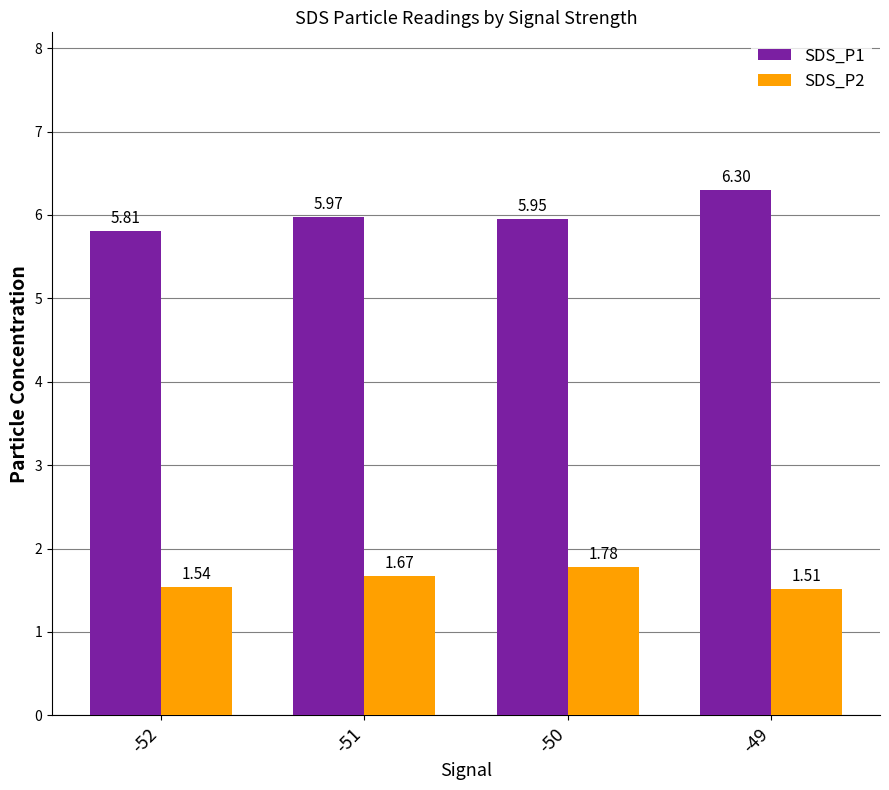

What is the value of the SDS_P1 bar at the 4th from the left?

6.3